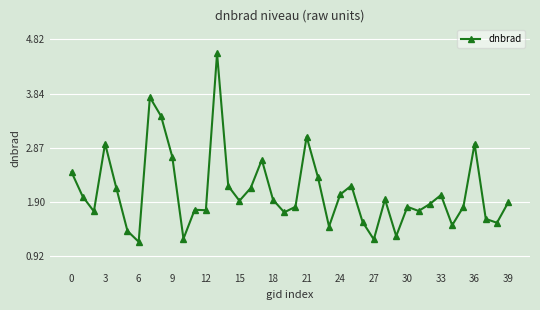

What is the value of the 26th point from the left?

2.2